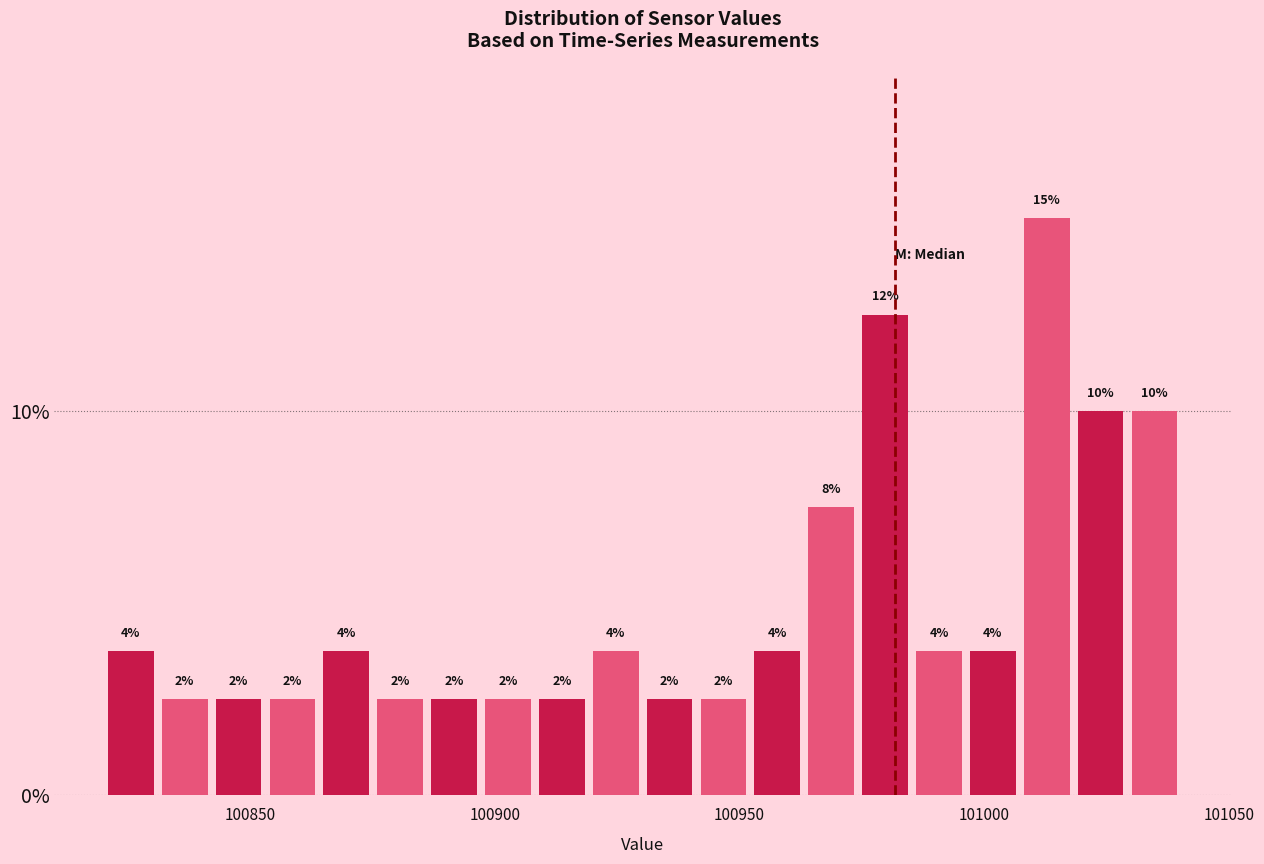

Read against the x-axis, roughly where is the centre of the tallest bar?

101015